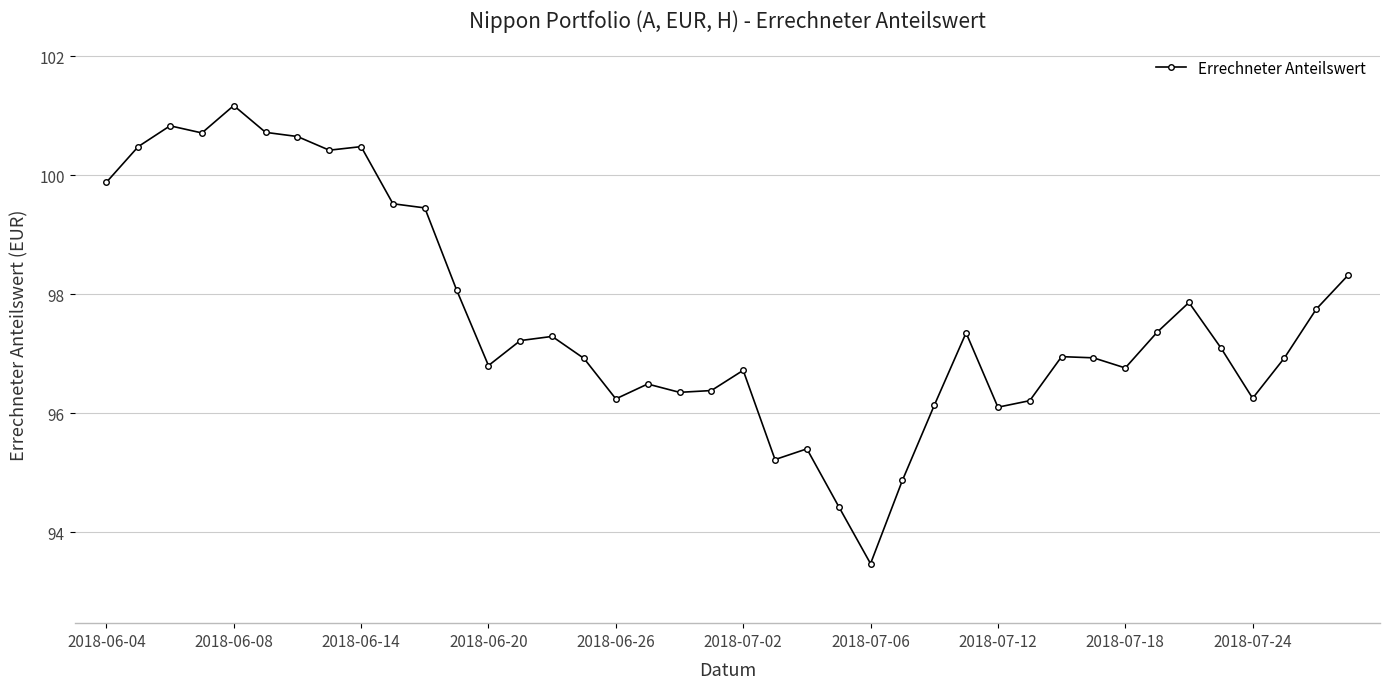

Is this an area chart (filled region under the line)?

No